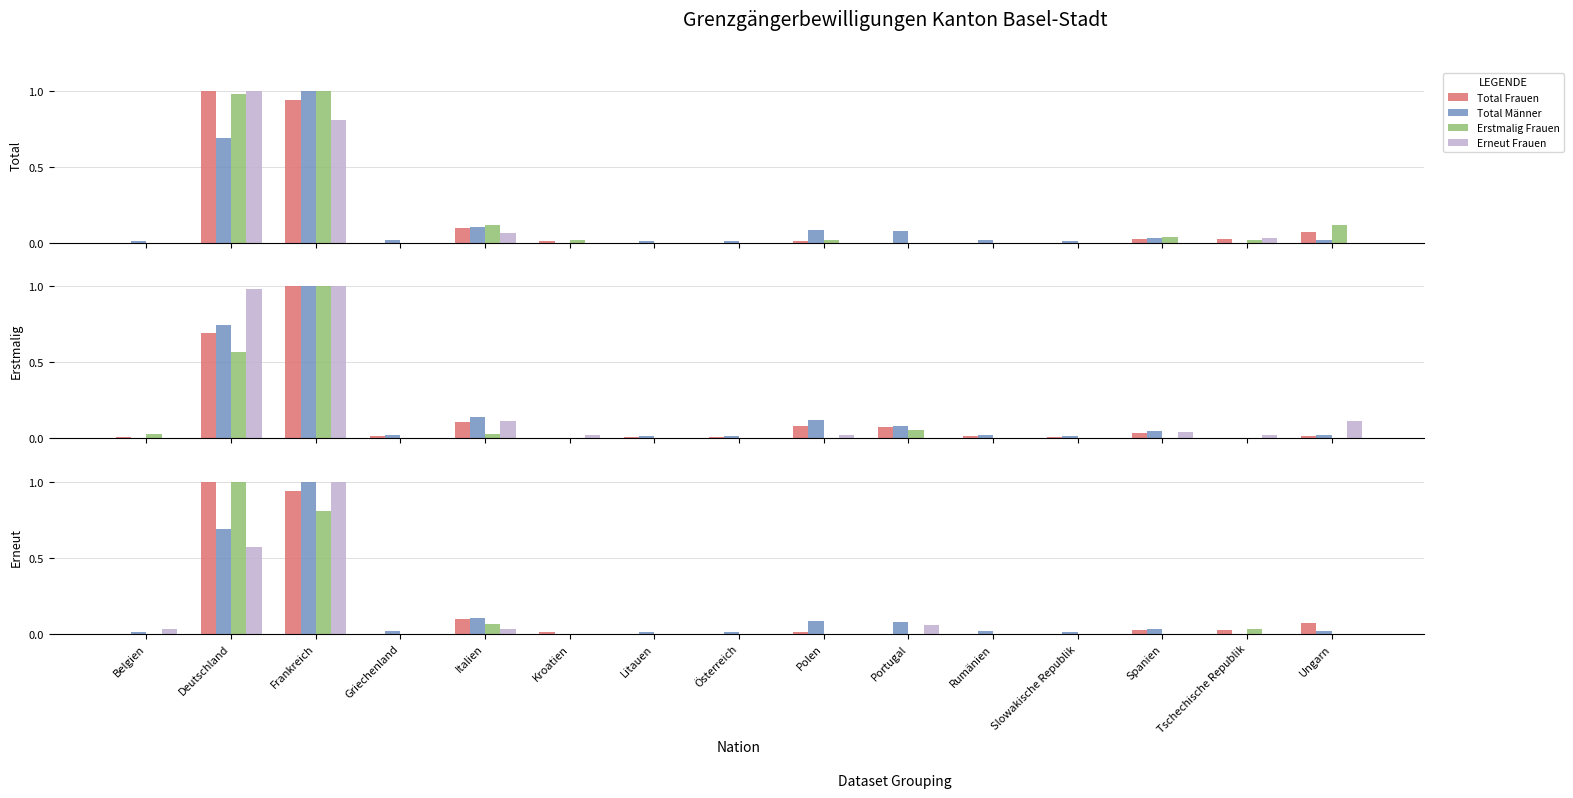

At which label does Erstmalig Männer reach its minimum?

Belgien